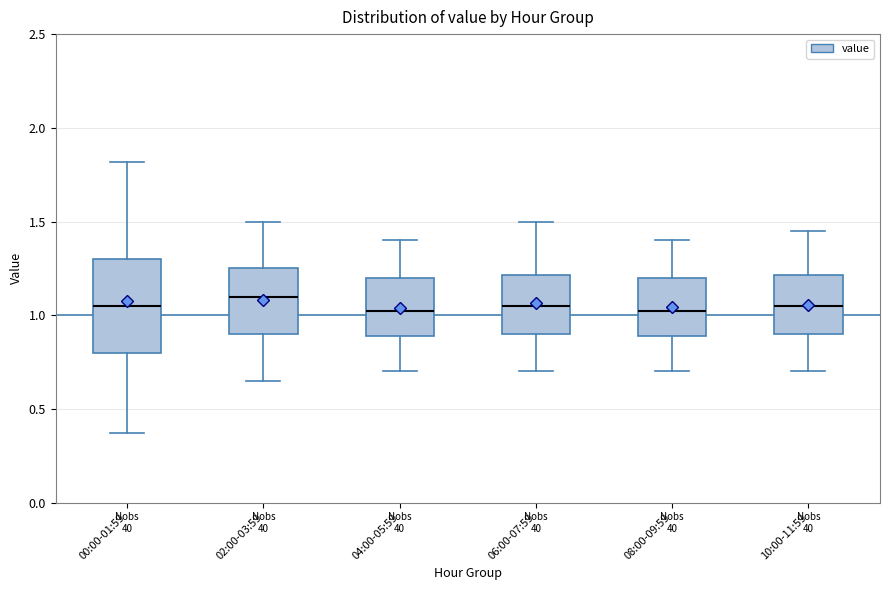

Reading left to right, read every box against the y-axis: the position of its median line, the range the box covers, and the ends of its whiskers. The values are not printed on the chart, so give them approximately, as read against the axis.

00:00-01:59: median 1.05, box 0.80 to 1.30, whiskers 0.35 to 1.80
02:00-03:59: median 1.10, box 0.90 to 1.25, whiskers 0.65 to 1.50
04:00-05:59: median 1.05, box 0.90 to 1.20, whiskers 0.70 to 1.40
06:00-07:59: median 1.05, box 0.90 to 1.20, whiskers 0.70 to 1.50
08:00-09:59: median 1.05, box 0.90 to 1.20, whiskers 0.70 to 1.40
10:00-11:59: median 1.05, box 0.90 to 1.20, whiskers 0.70 to 1.45